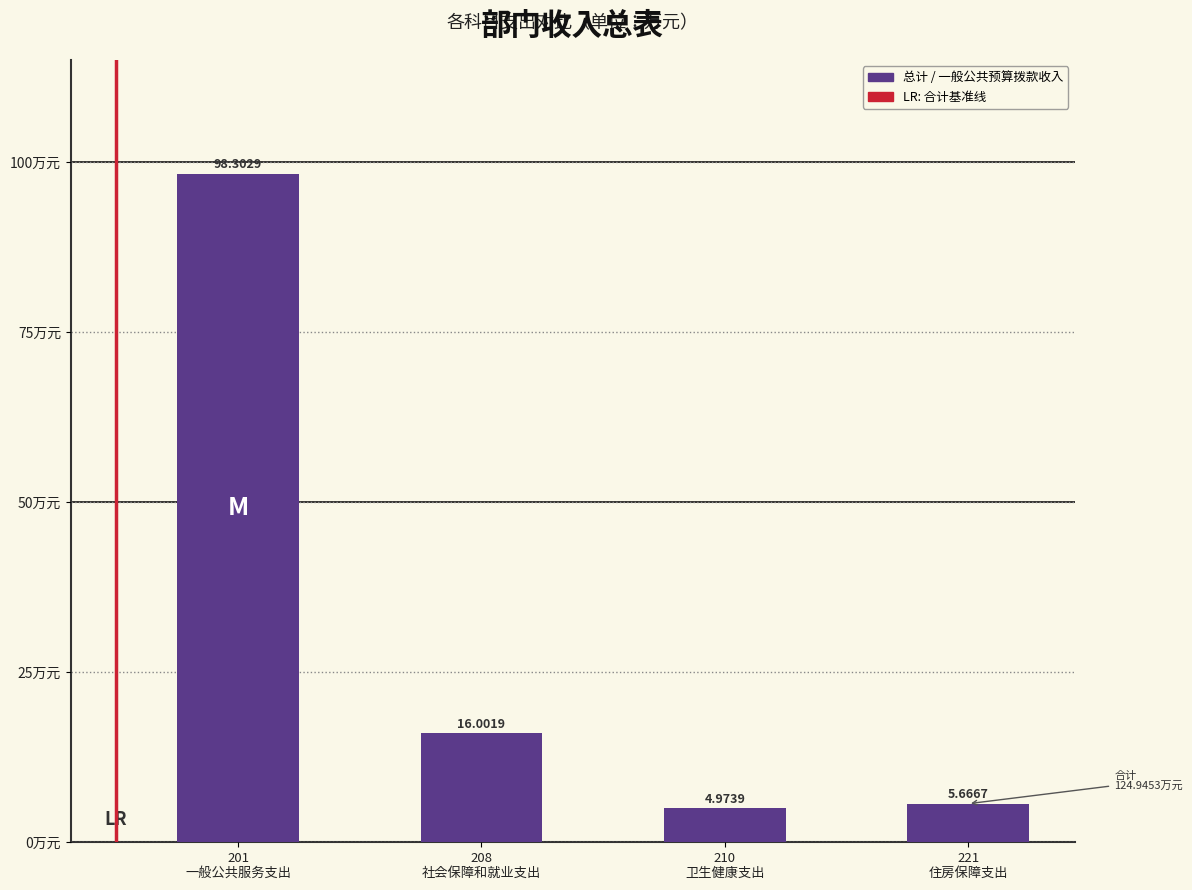

Count the number of data series in this chart.

1